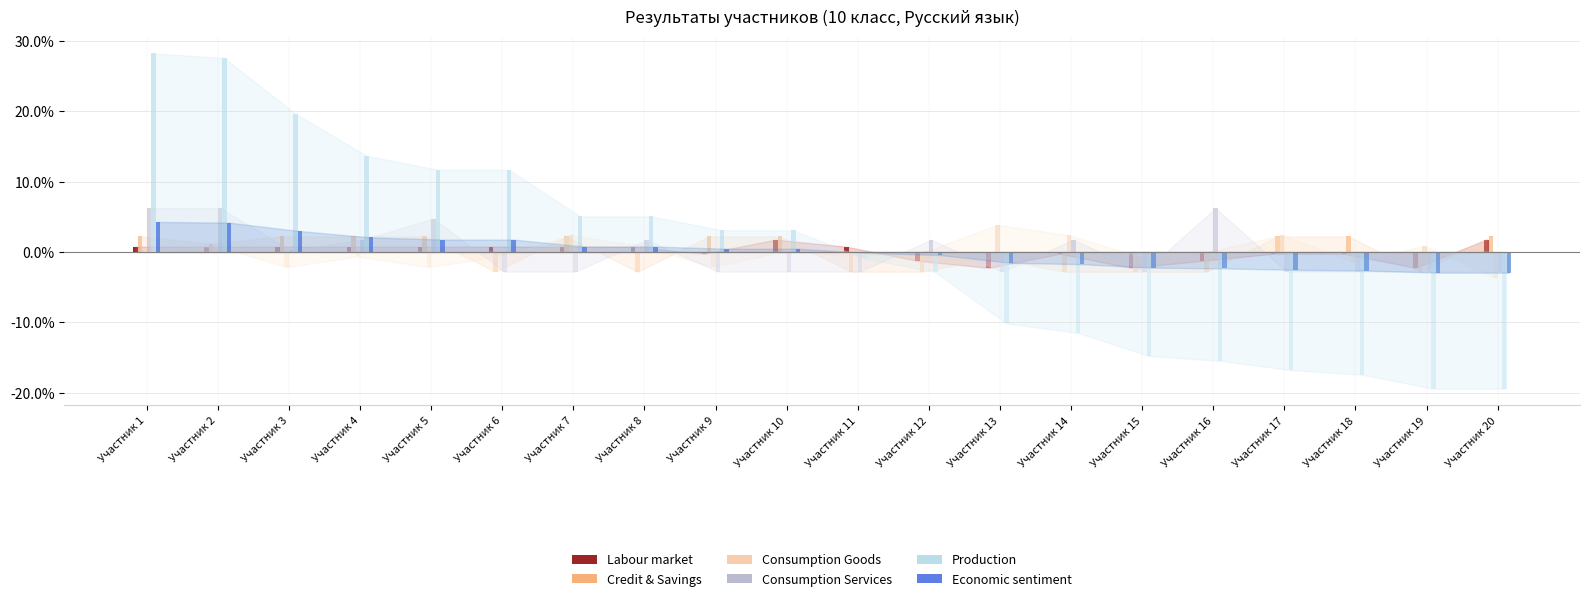

What is the highest value of the Consumption Services series?

6.2